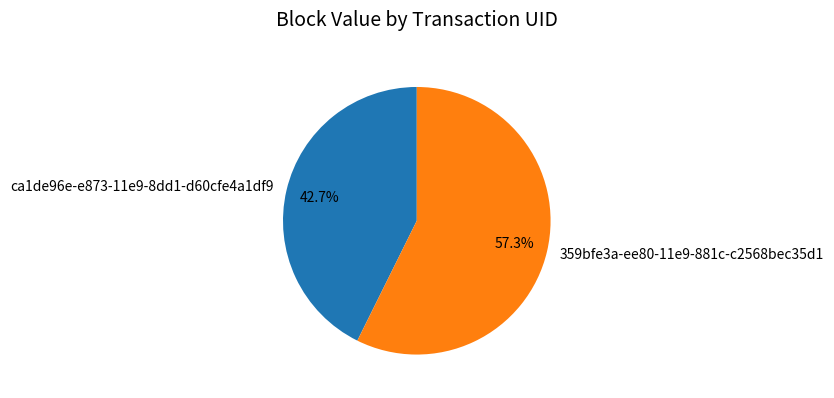

Count the number of slices in the pie.

2